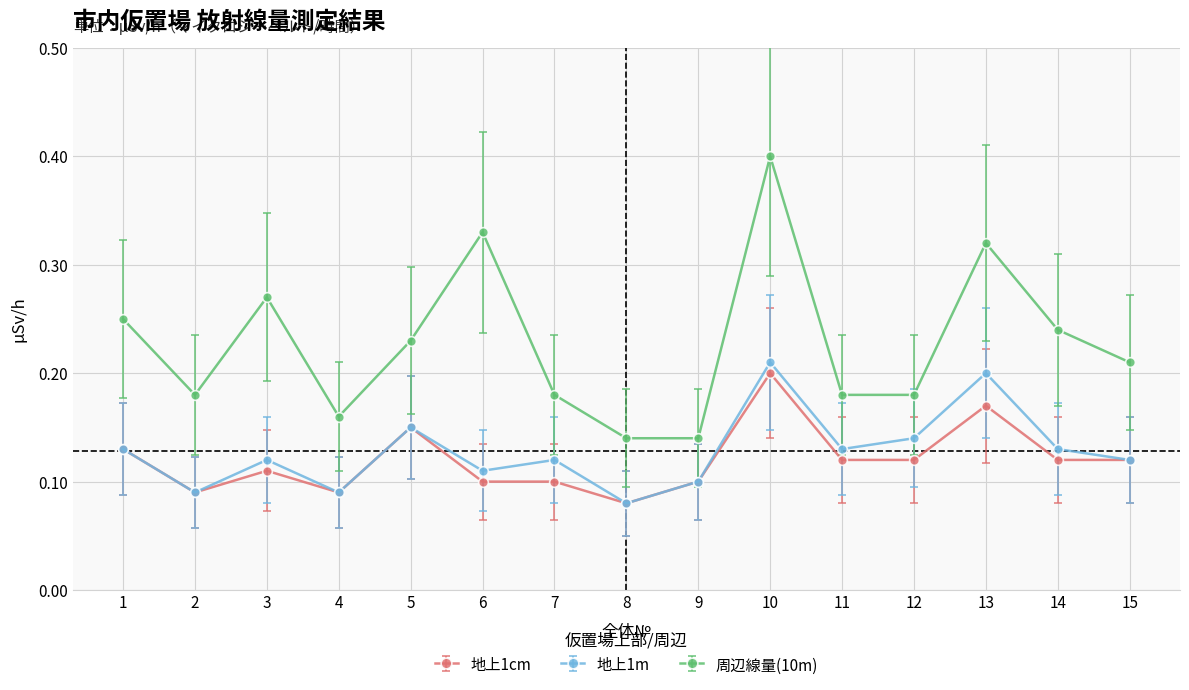

Does the chart display data point markers on the line(s)?

Yes